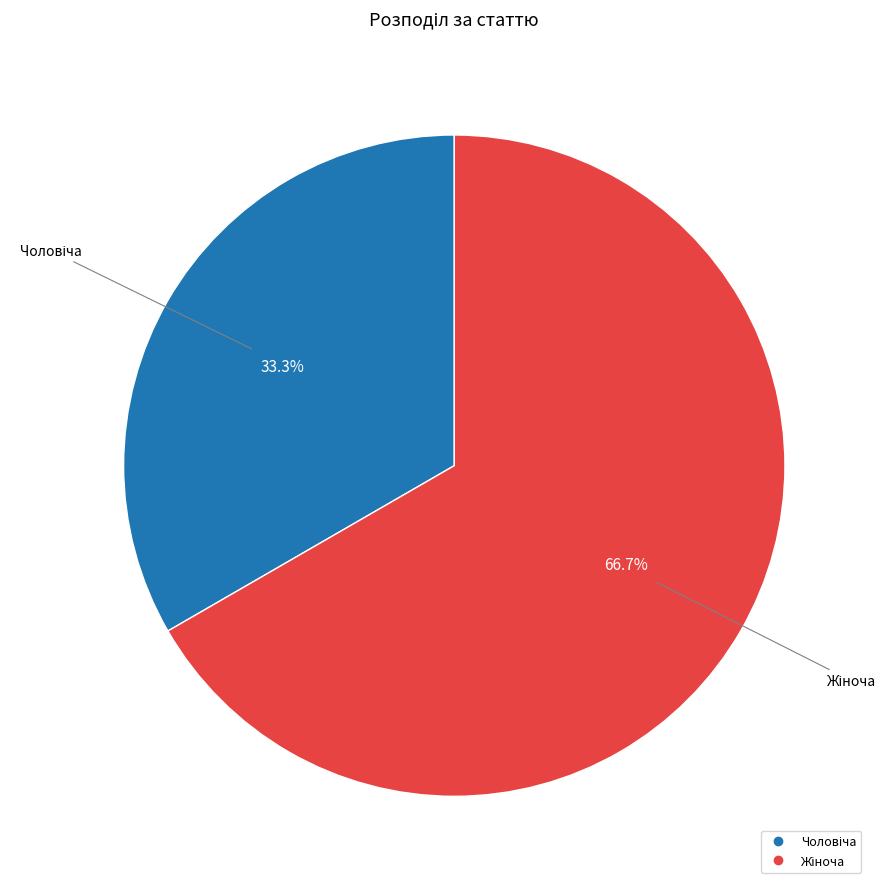

Is there a majority slice in this chart?

Yes